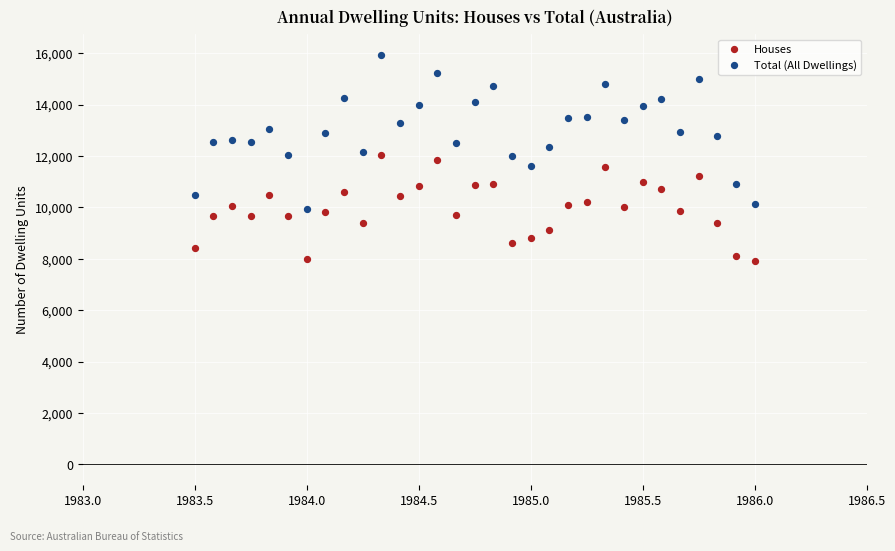

What are all the series names shown in the legend?

Houses, Total (All Dwellings)